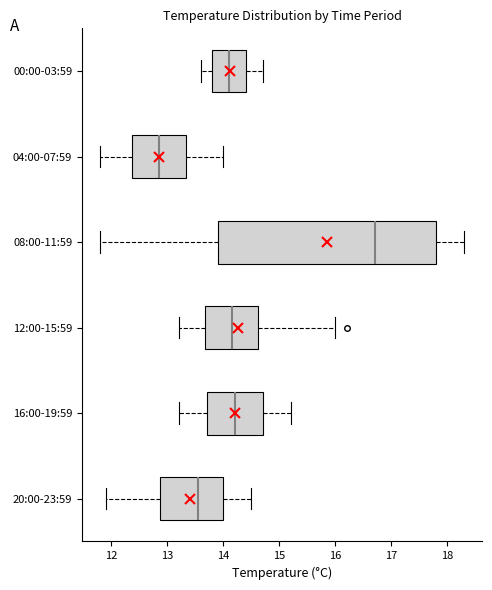

Where does the left whisker of the box for 20:00-23:59 end on the x-axis? The values are not printed on the chart, so give them approximately, as read against the axis.

11.9